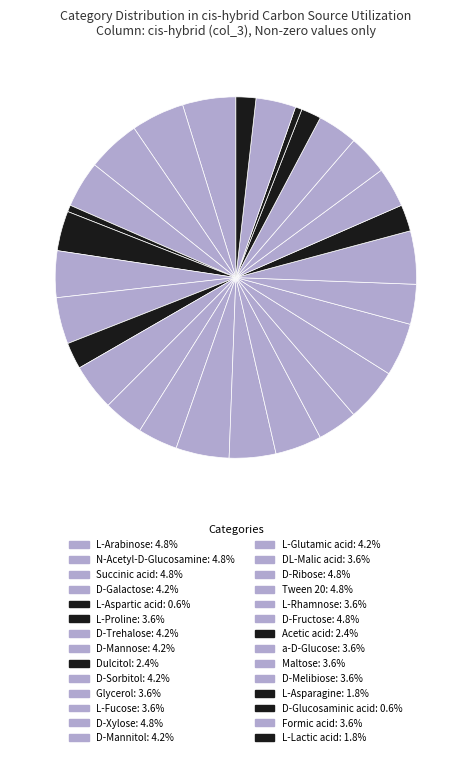

Which category has the biggest portion of the pie?

L-Arabinose